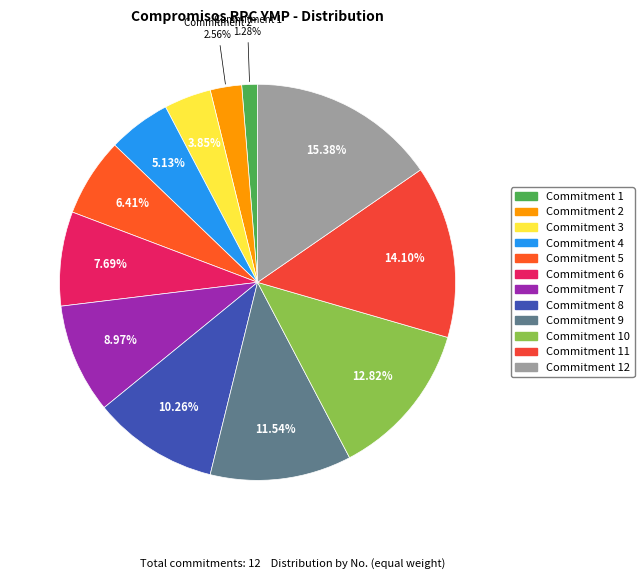

Which slice is the smallest?

1